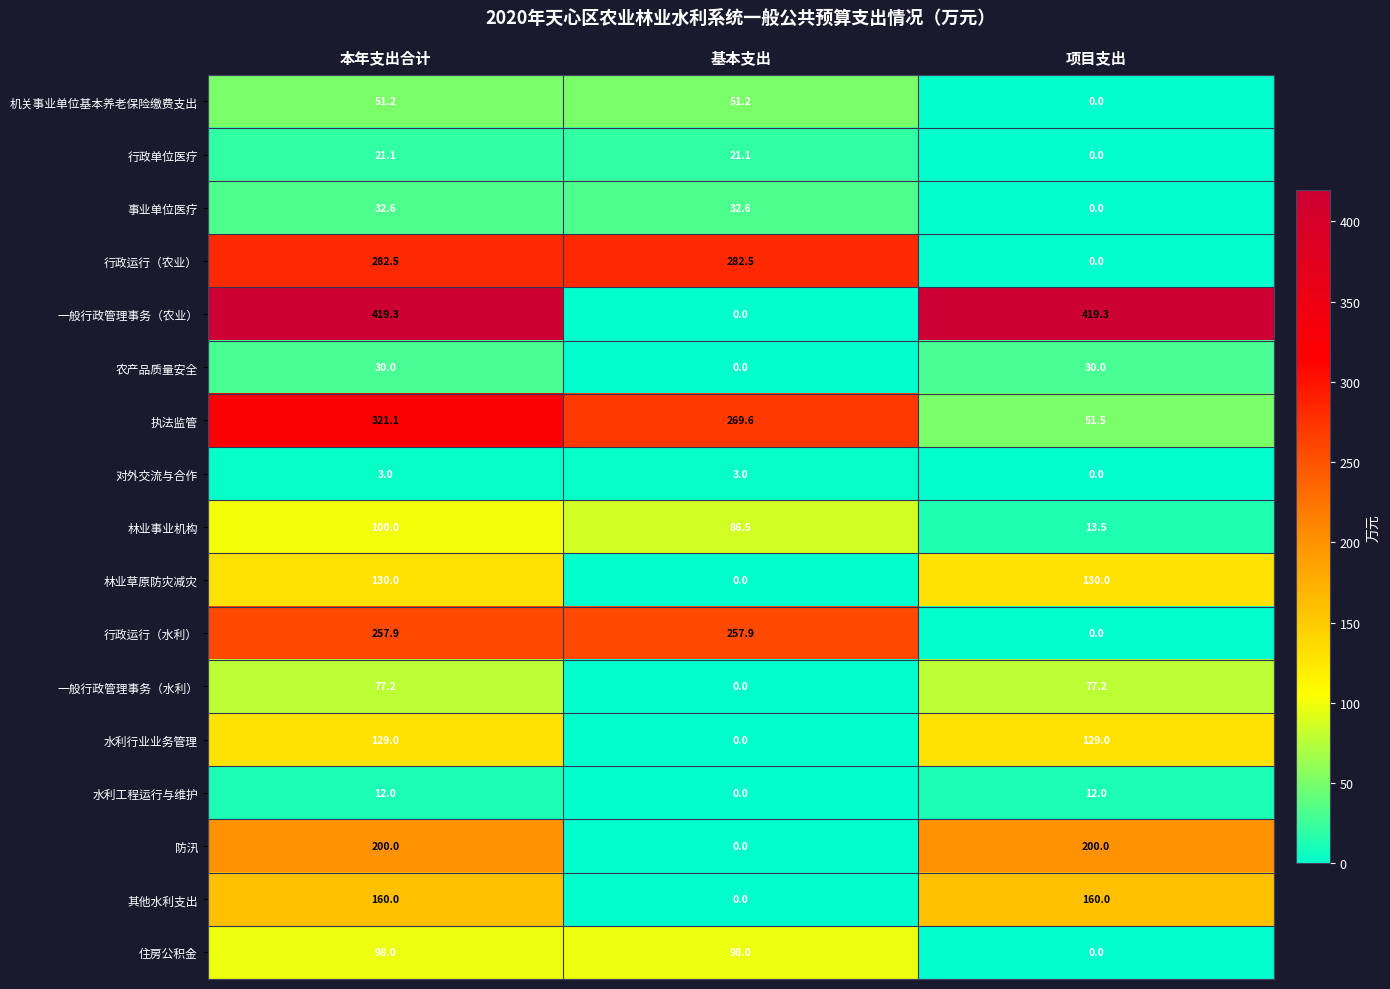

What is the sum of all 机关事业单位基本养老保险缴费支出 values?

102.4